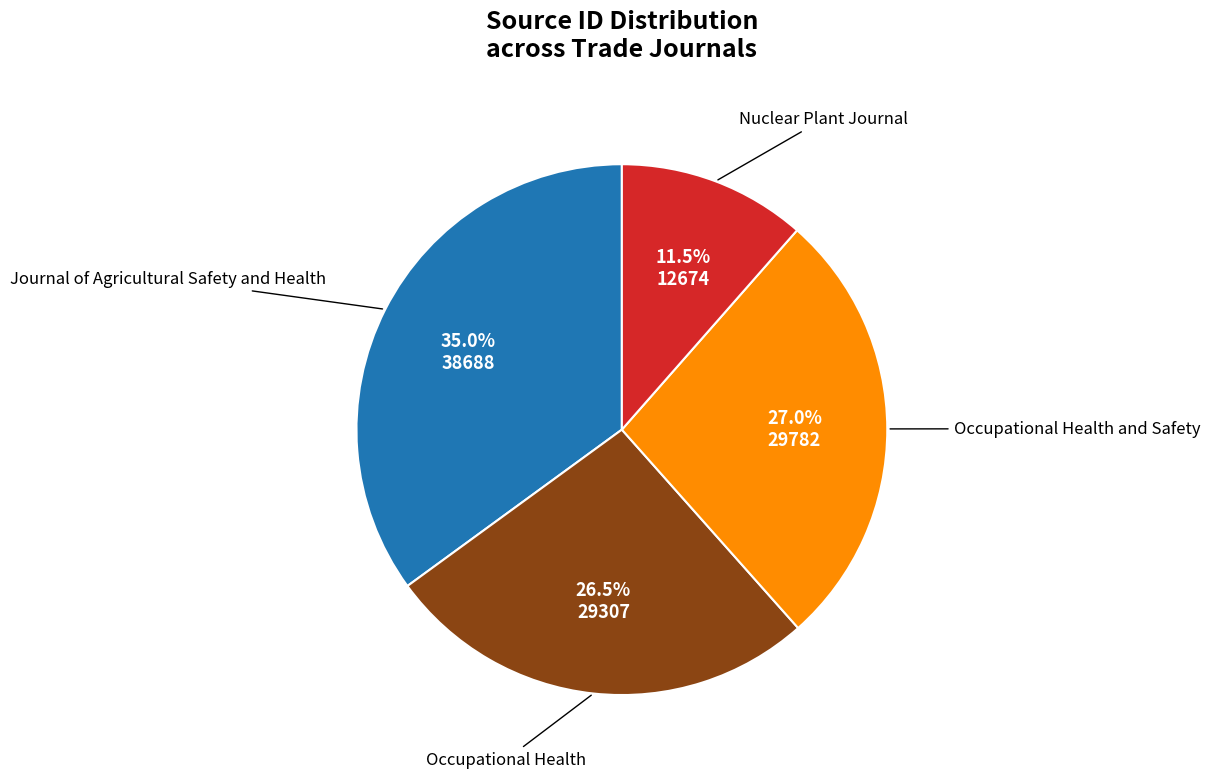

Is there a majority slice in this chart?

No